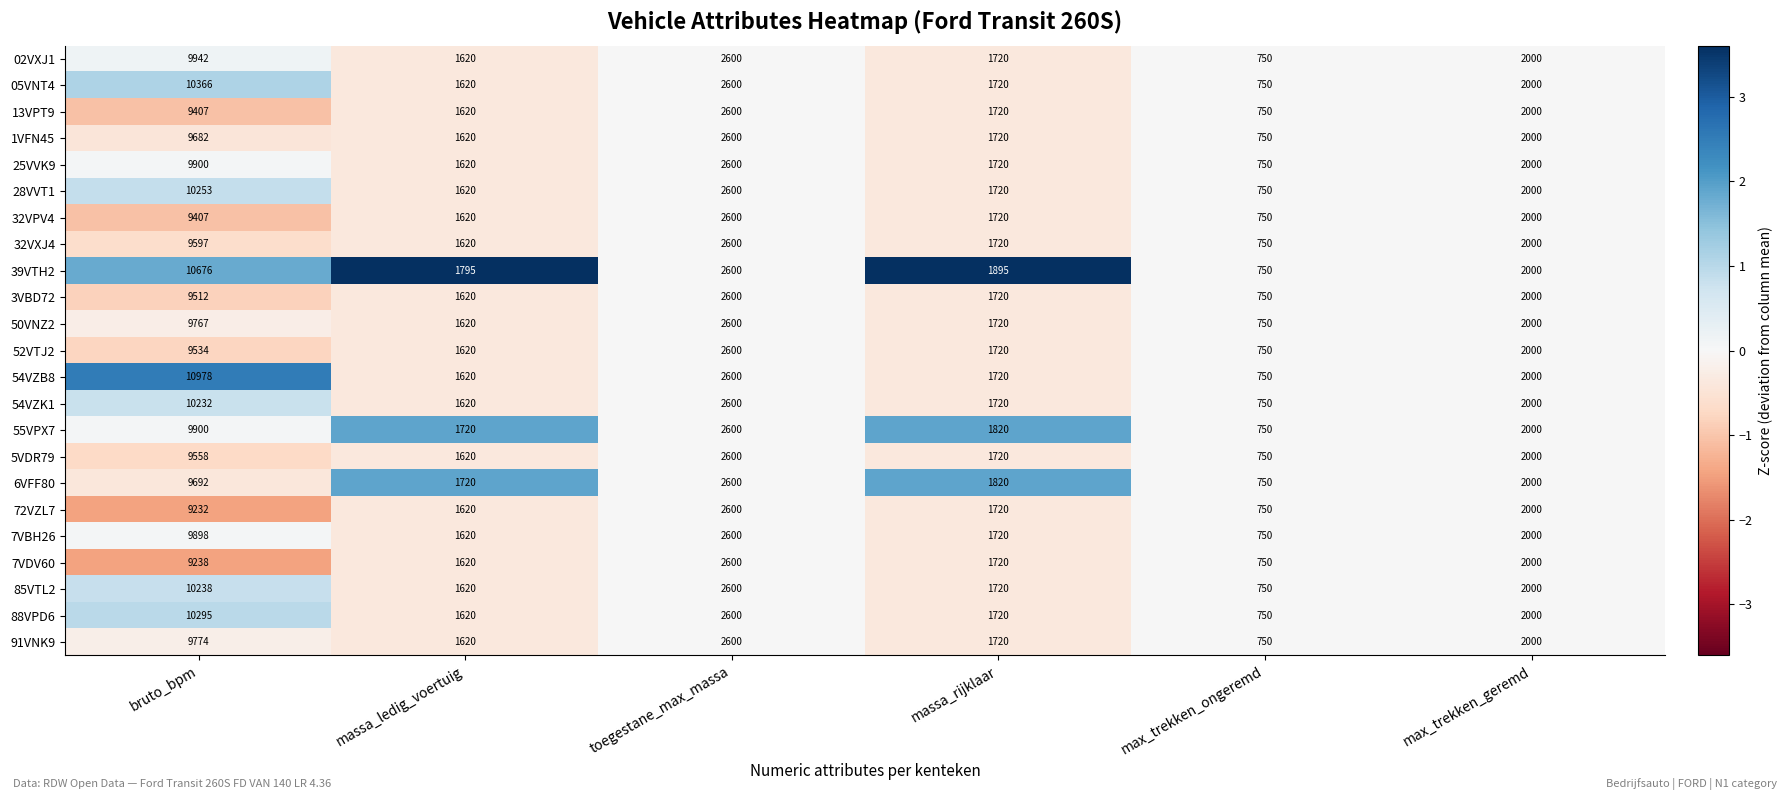

What is the difference between the maximum and minimum values in the 02VXJ1 series?

9192